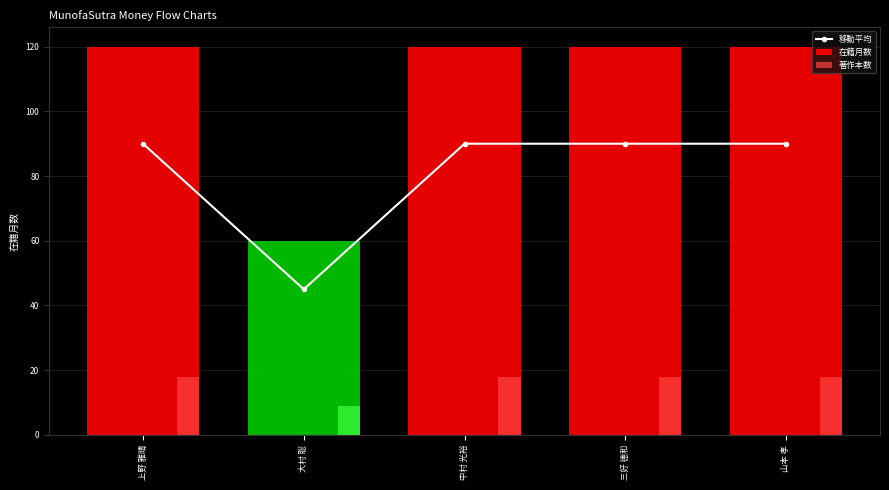

What is the sum of the 在籍月数 values at 上野 雅晴 and 中村 光裕?

240